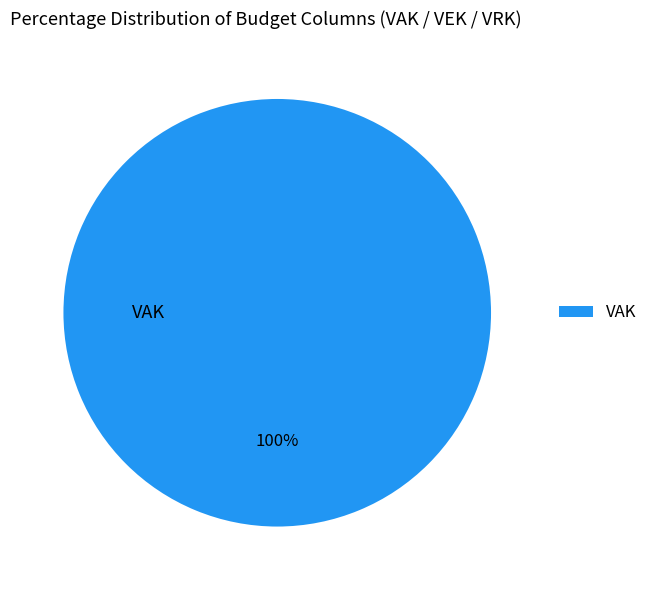

The VAK slice represents 100% of the pie. True or false?

True